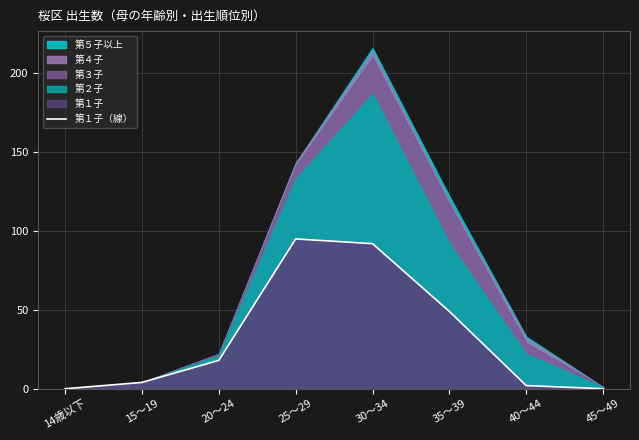

What is the label of the 2nd point from the right?

40～44